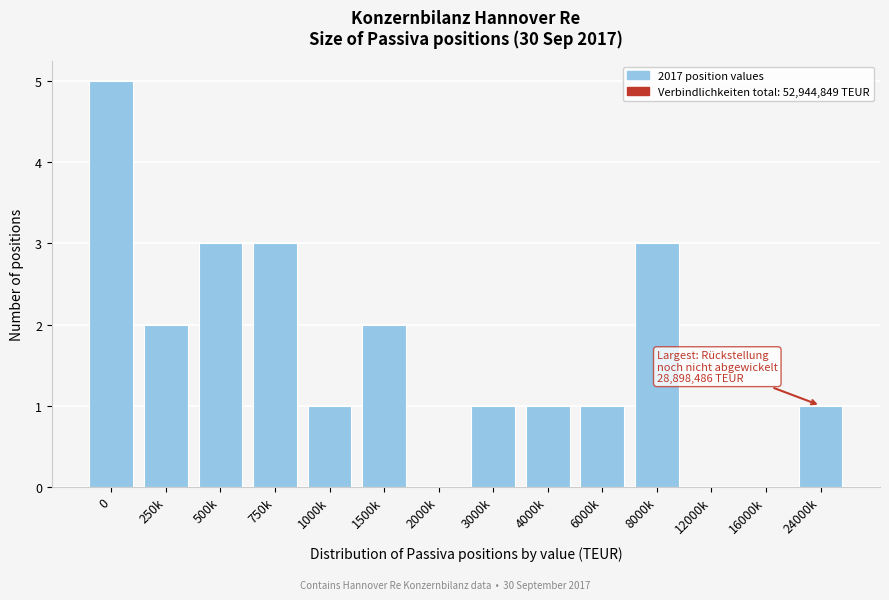

Reading left to right, transcribe all the data shown in this chart.

0=5	250k=2	500k=3	750k=3	1000k=1	1500k=2	2000k=0	3000k=1	4000k=1	6000k=1	8000k=3	12000k=0	16000k=0	24000k=1